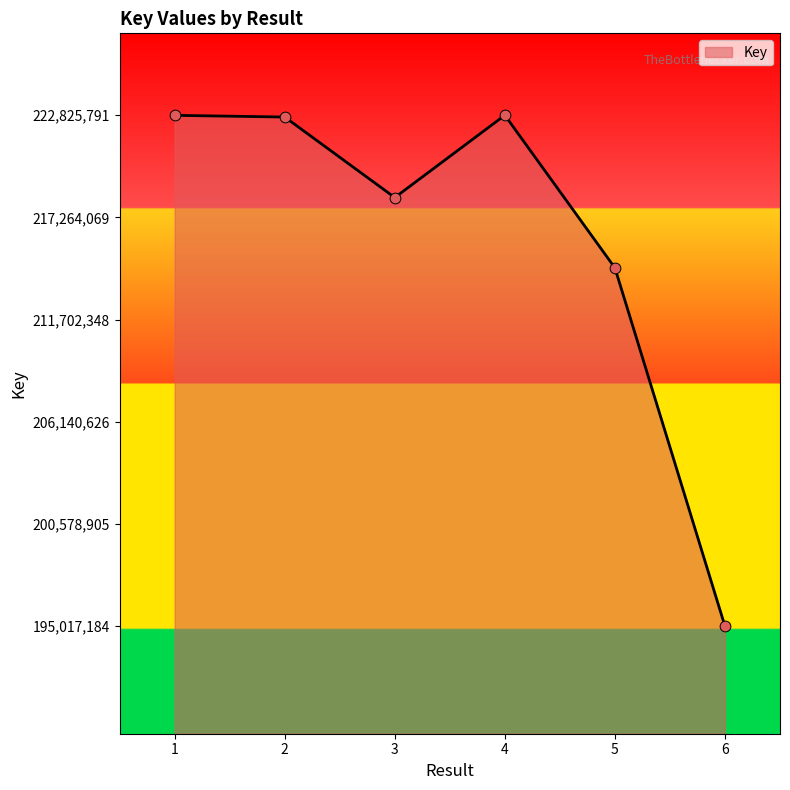

Between 4 and 6, which is larger?

4